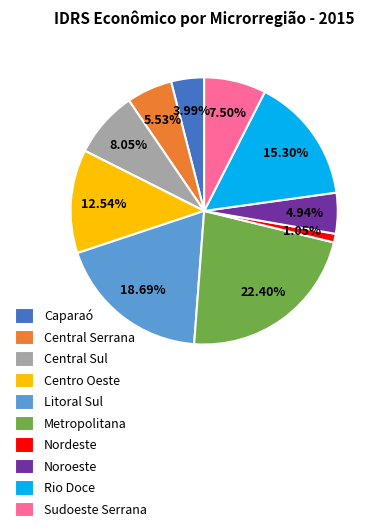

How many segments does this pie chart have?

10